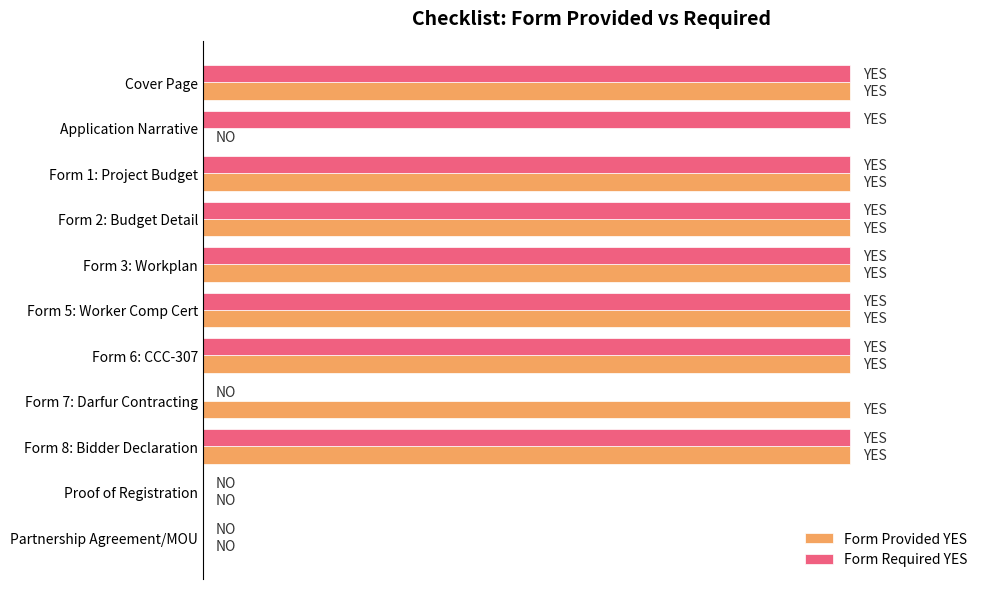

What are all the series names shown in the legend?

Form Provided YES, Form Required YES